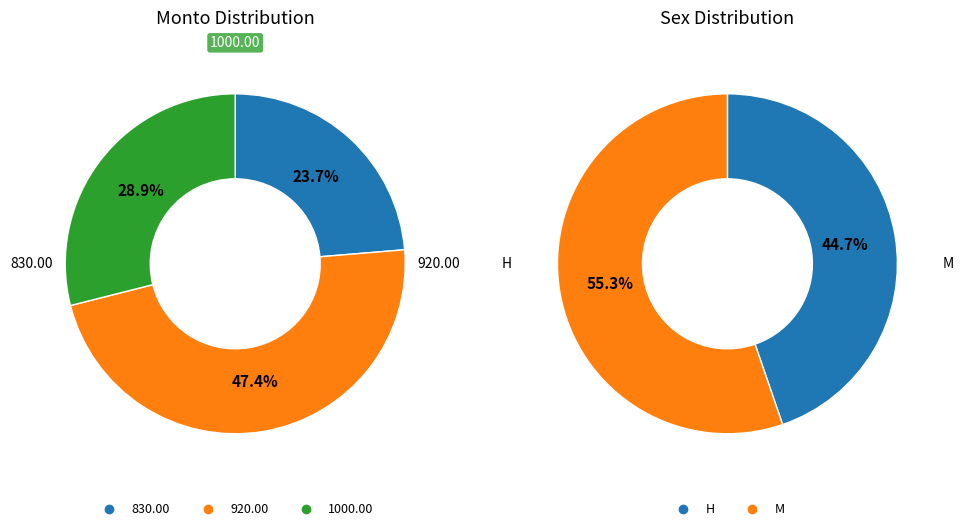

Between 830 and 1000, which is larger?

1000